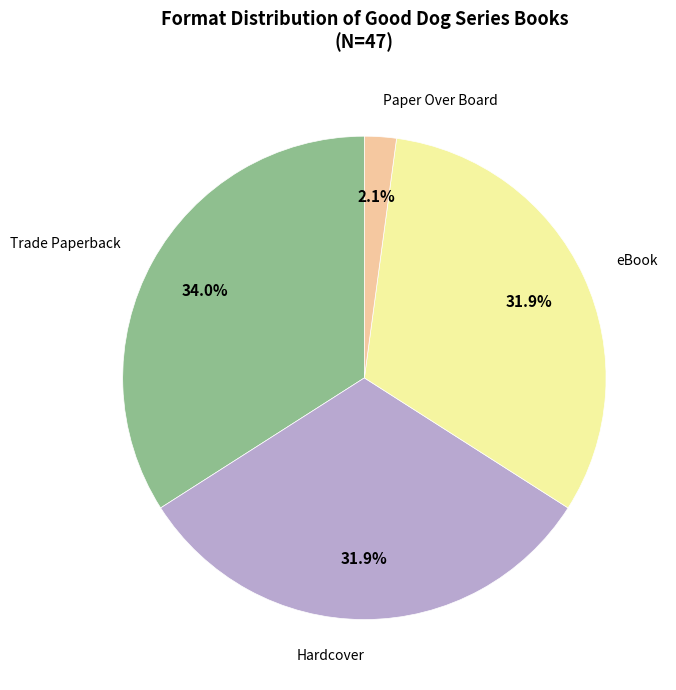

Which category has the biggest portion of the pie?

Trade Paperback